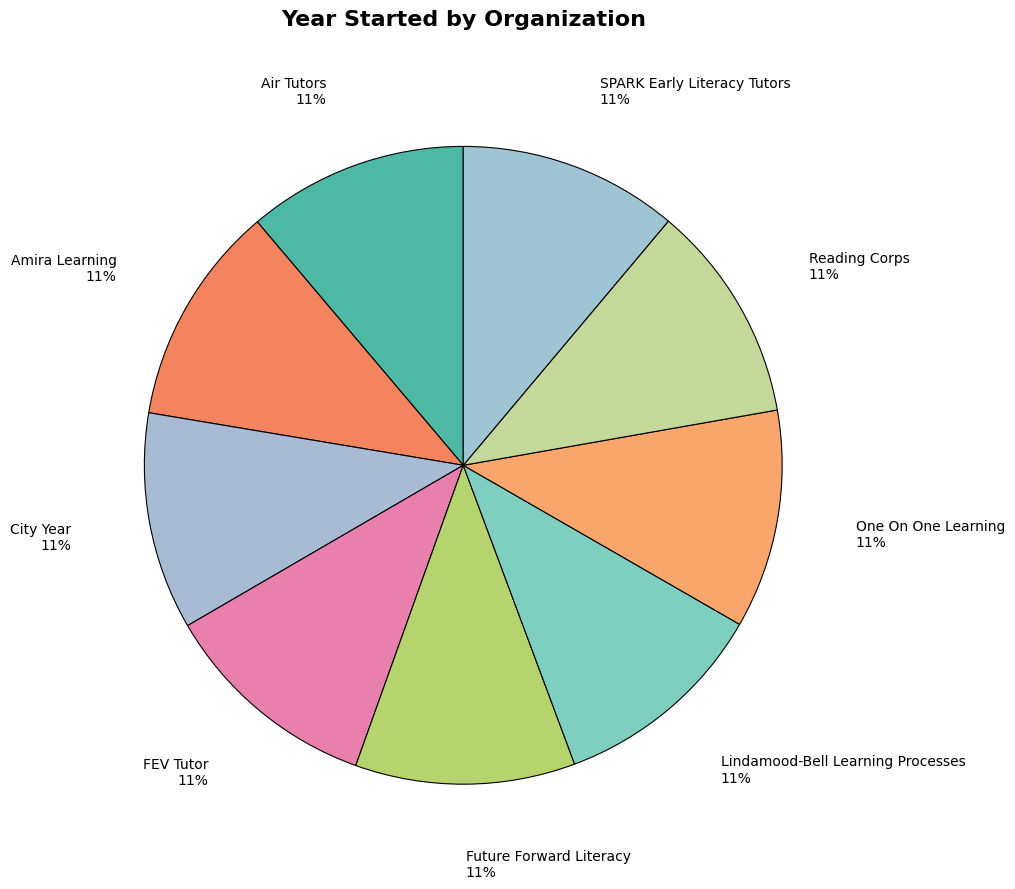

Is it true that FEV Tutor is 11% of the pie?

True